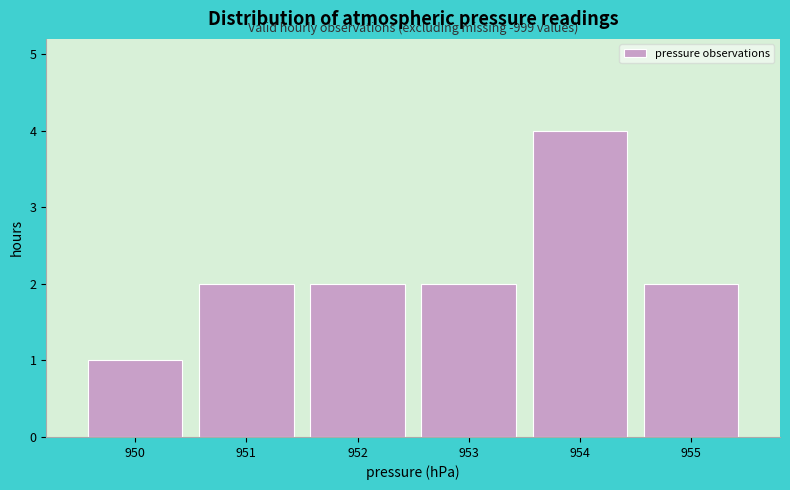

Over which range of the x-axis is the bar tallest?

953.5 to 954.5